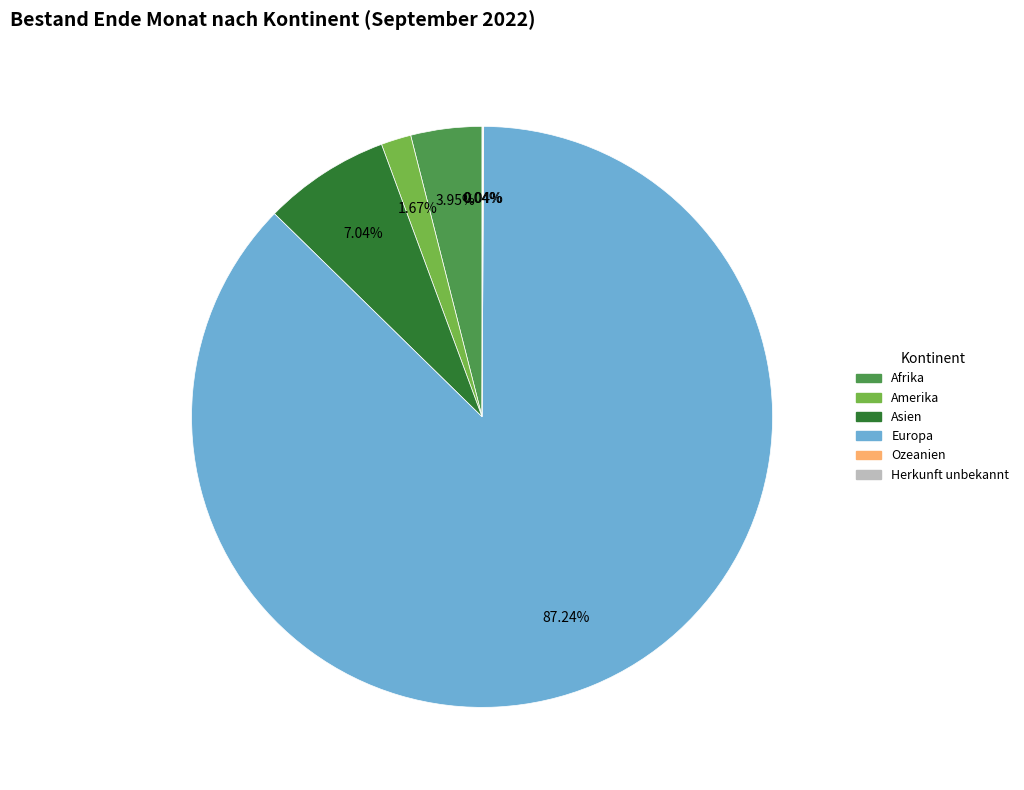

Approximately how many times larger is the value at Afrika compared to Asien?

0.6